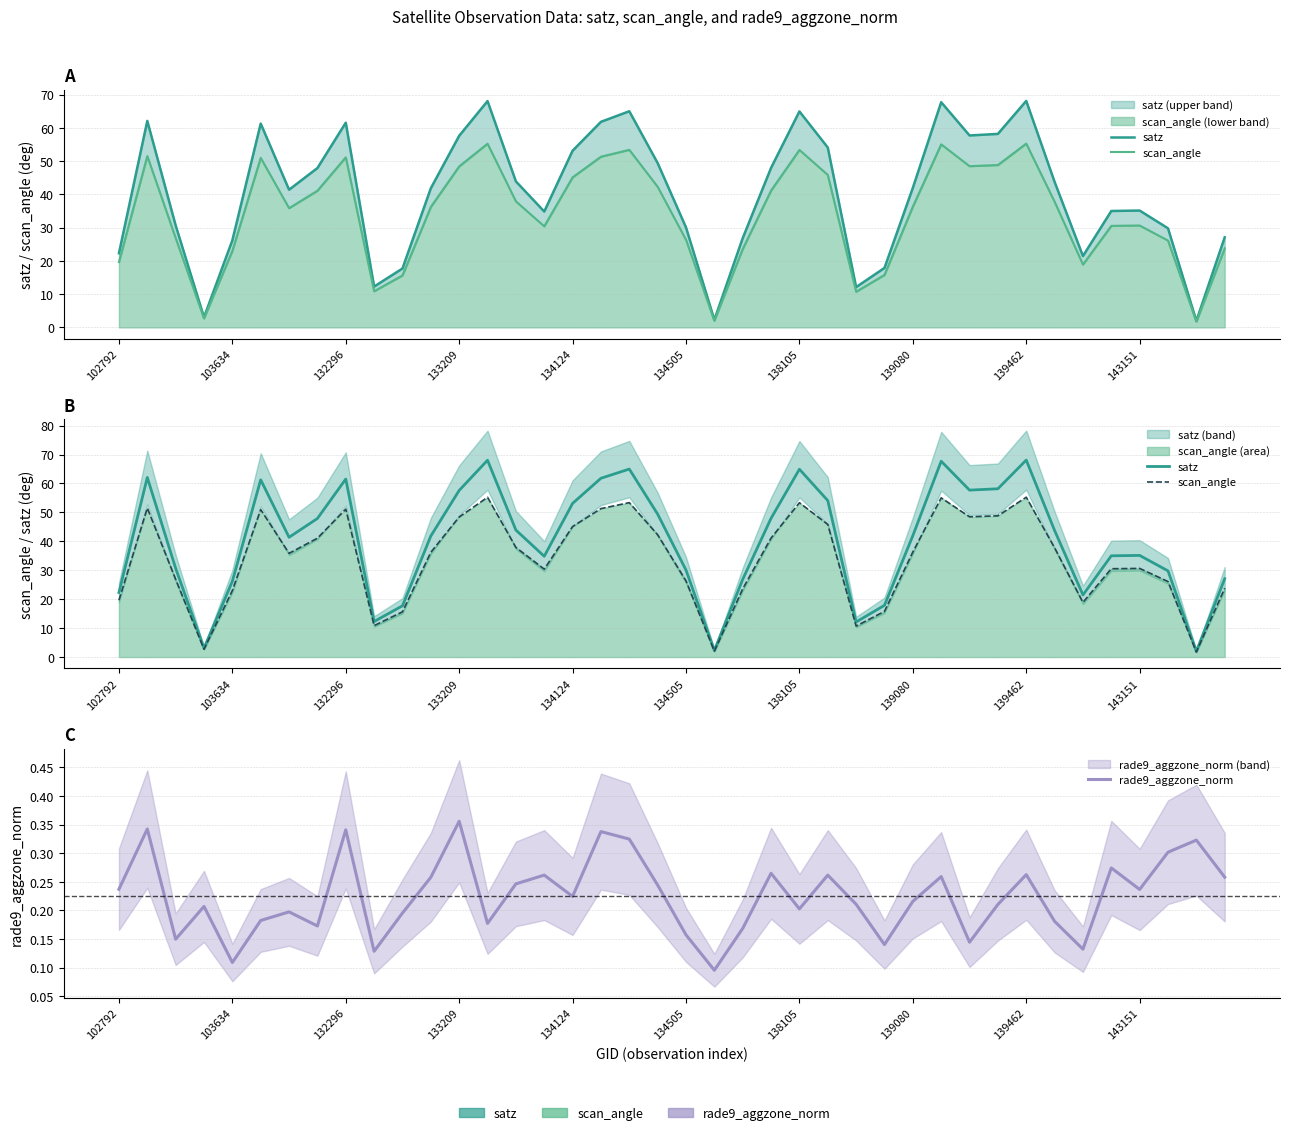

What is the spread (max minus min) of values at 134124?

52.9